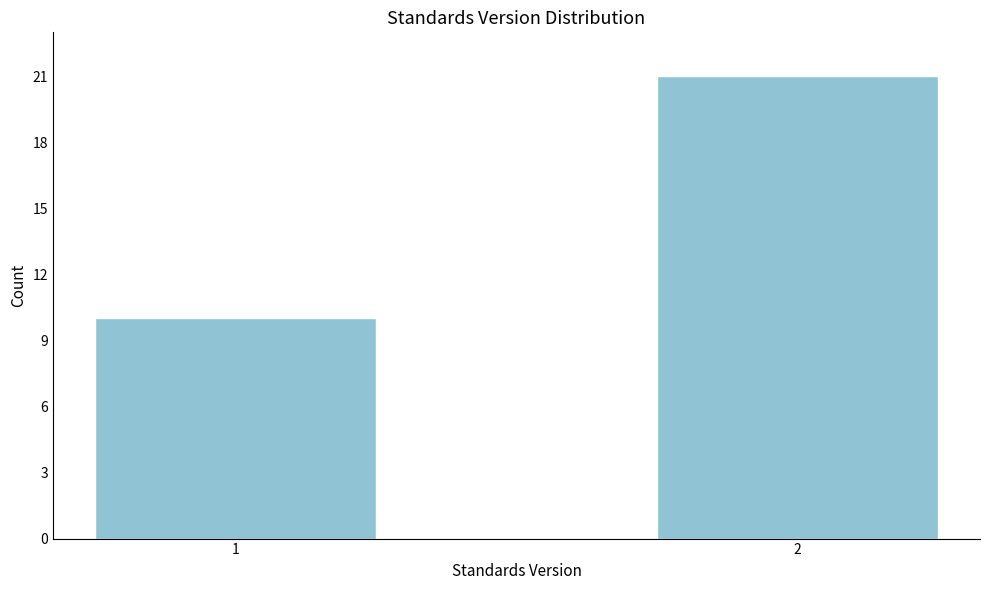

Reading right to left, extract all data points from this chart.

21	10